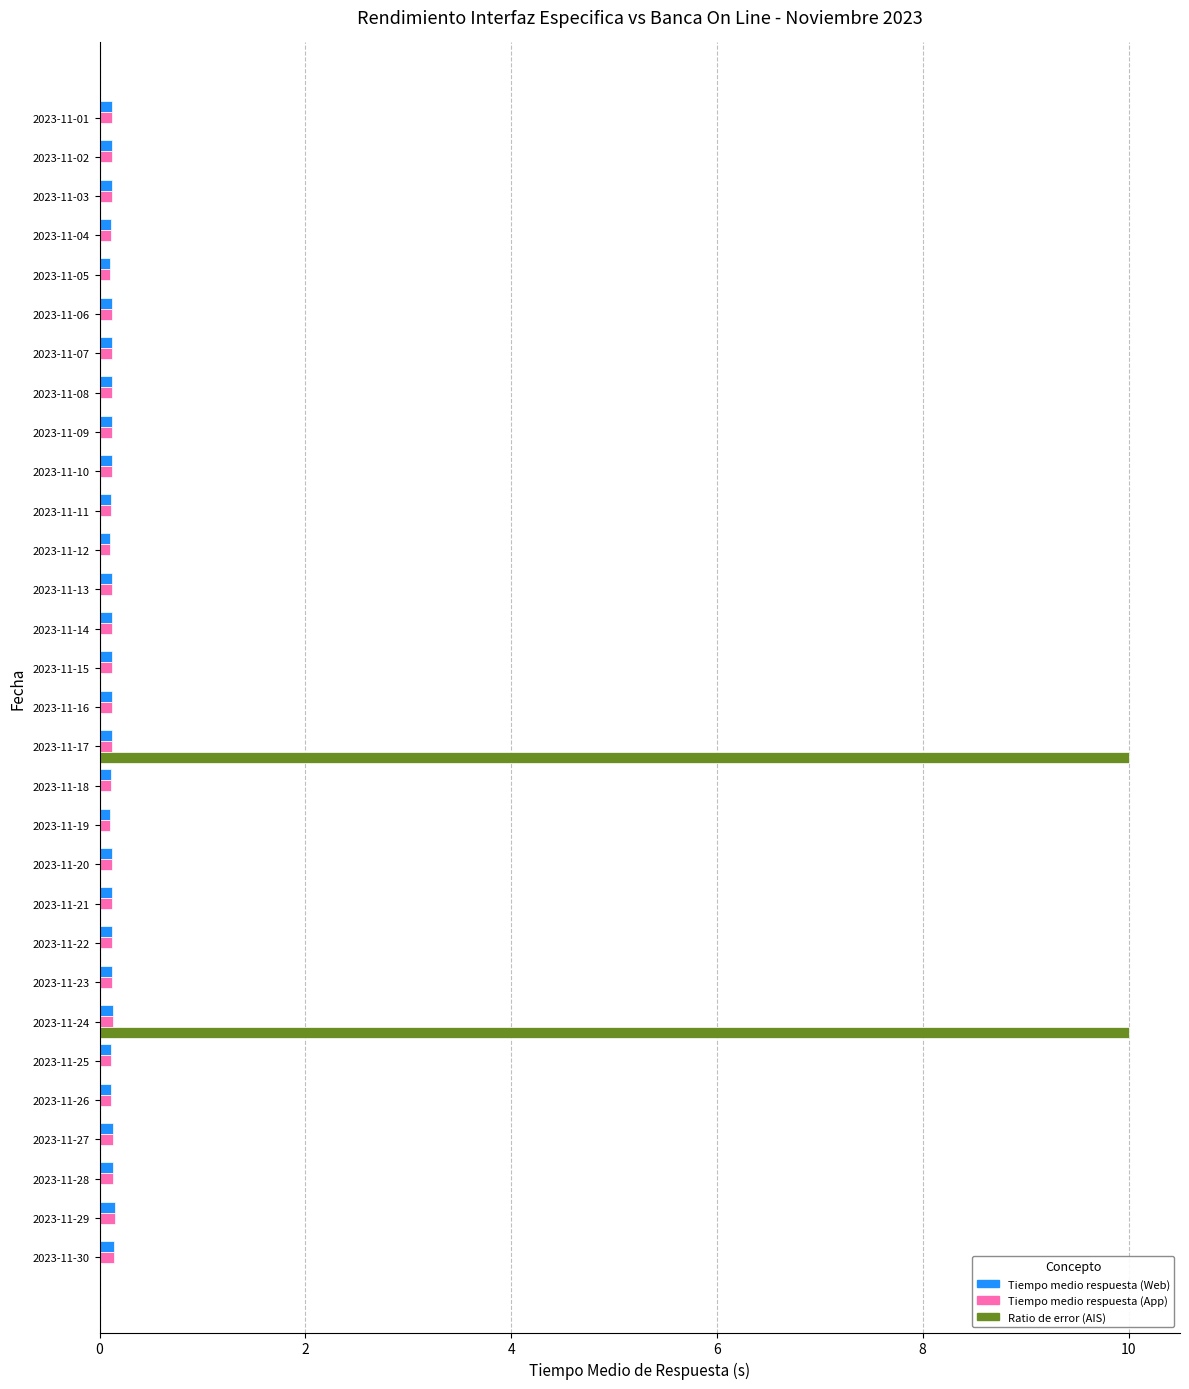

Which series has the largest total across all categories?

Ratio de error (AIS)